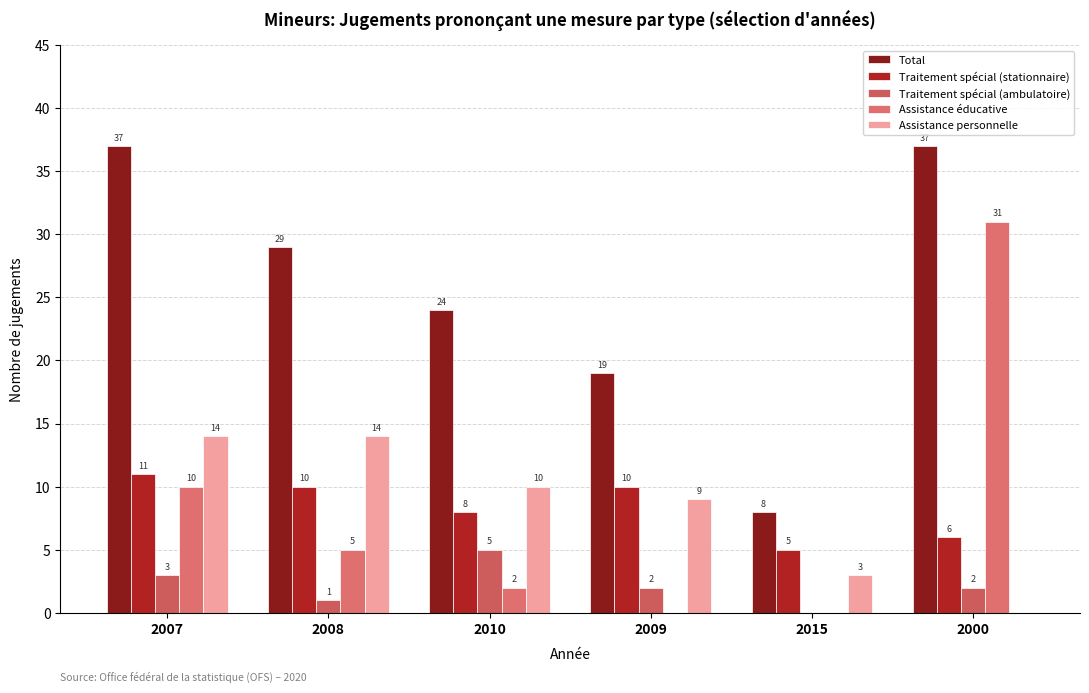

Are the bars horizontal?

No